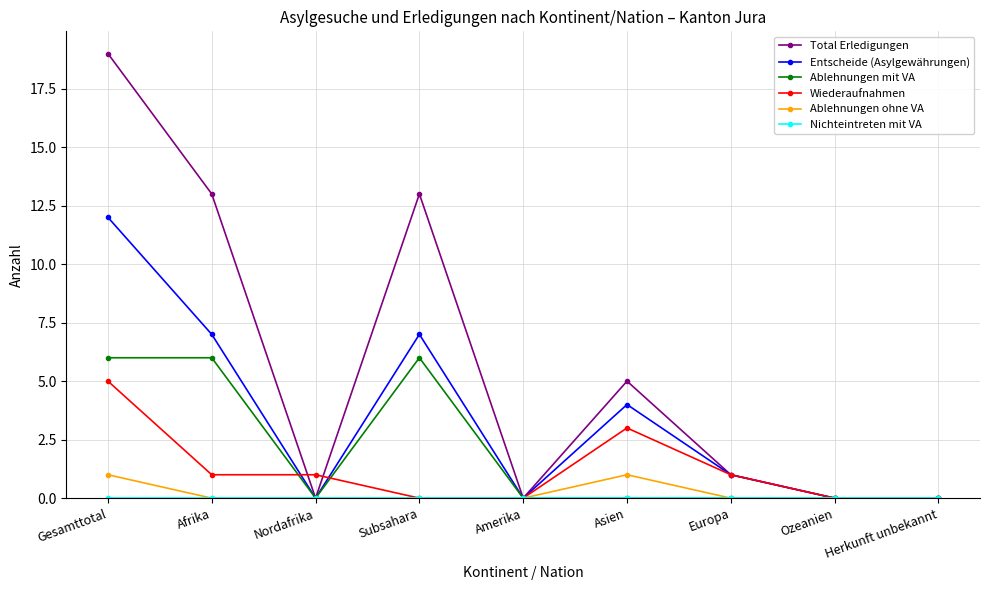

Which series has the largest total across all categories?

Total Erledigungen